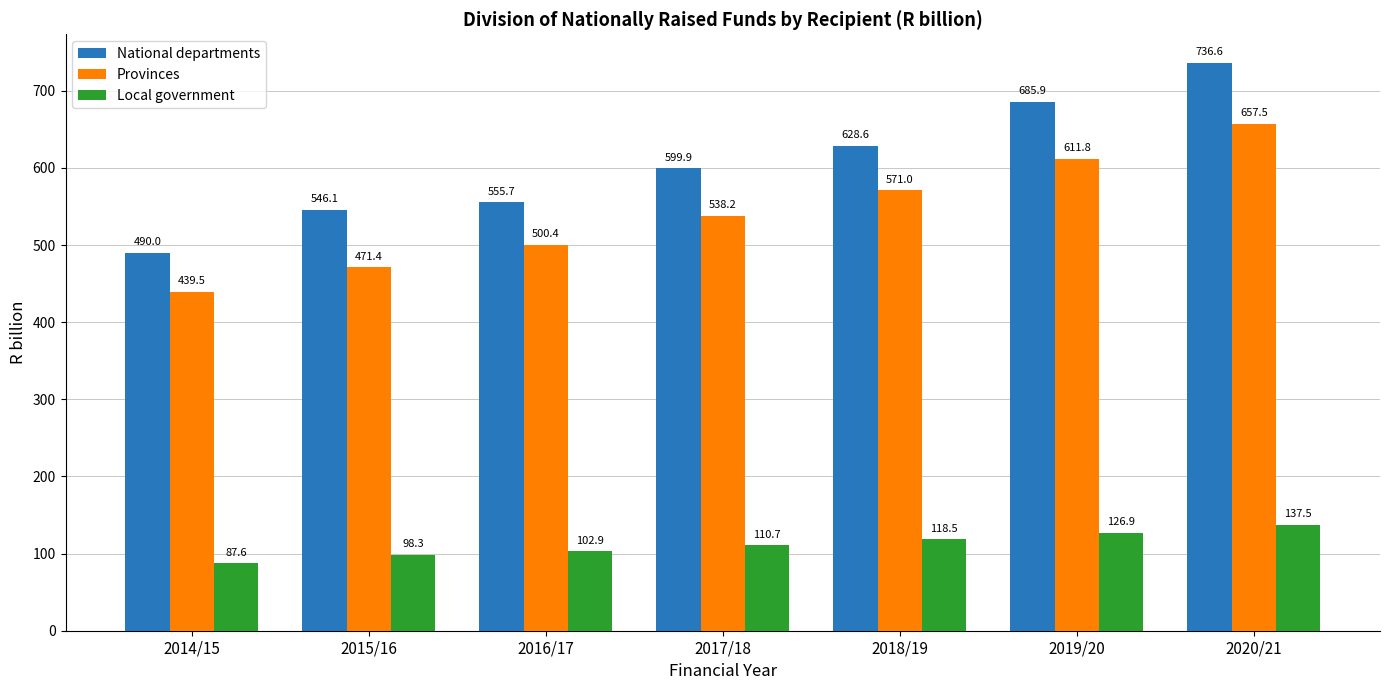

At which category does the chart reach its peak across all series?

2020/21